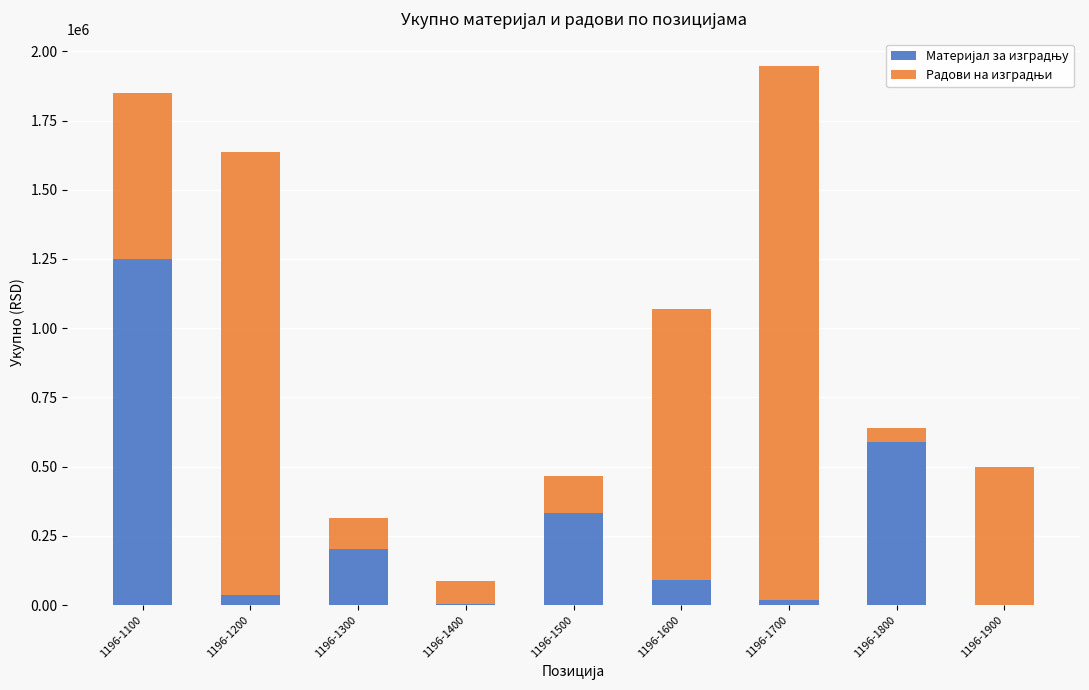

How many series are shown in this chart?

2